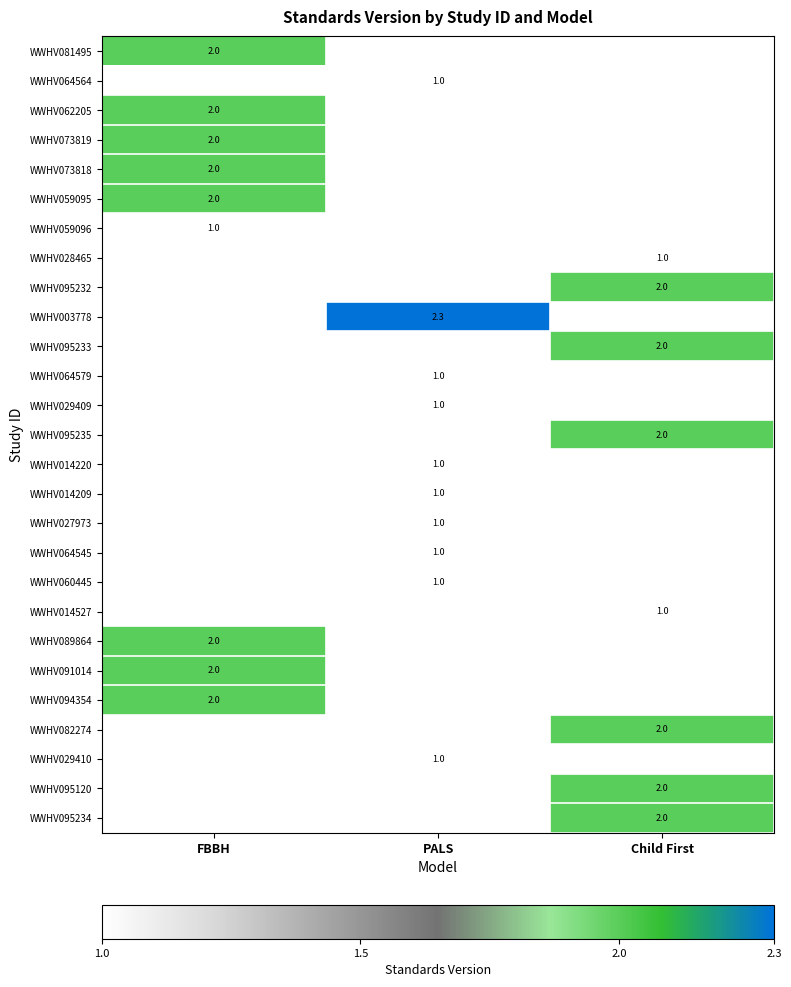

How many data points does each series have?

3